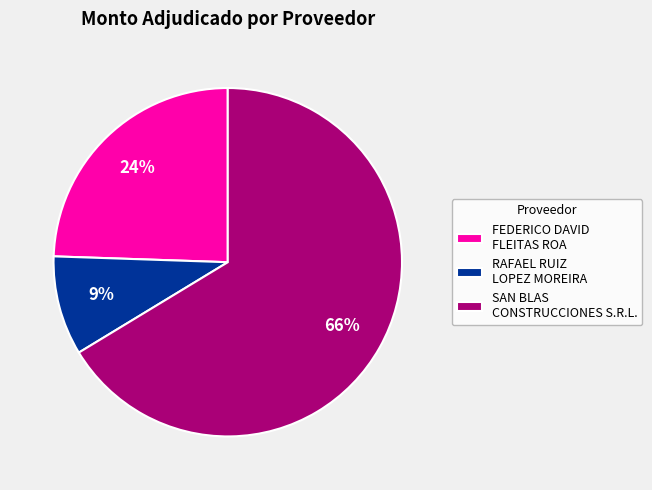

What is the majority slice?

SAN BLAS CONSTRUCCIONES S.R.L.